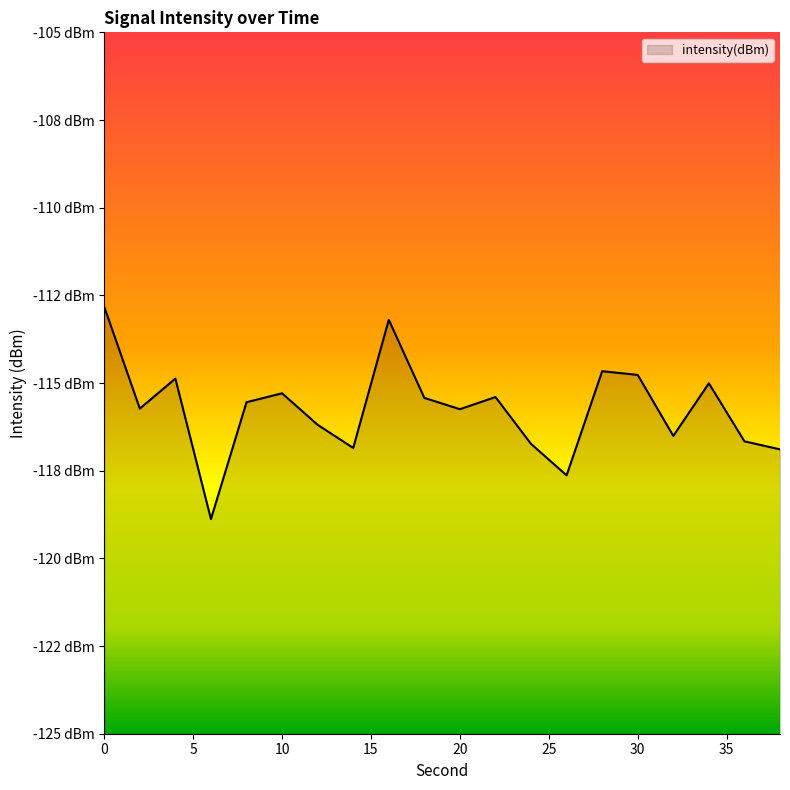

List the labels in order of value, smallest first.

6, 26, 38, 14, 24, 36, 32, 12, 20, 2, 8, 18, 22, 10, 34, 4, 30, 28, 16, 0